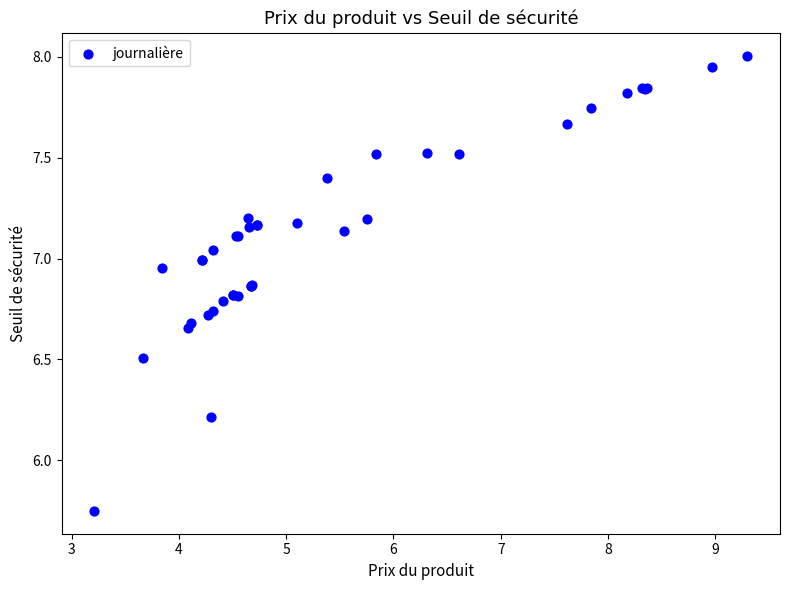

What Y value in the scatter plot is closest to 6?

6.2